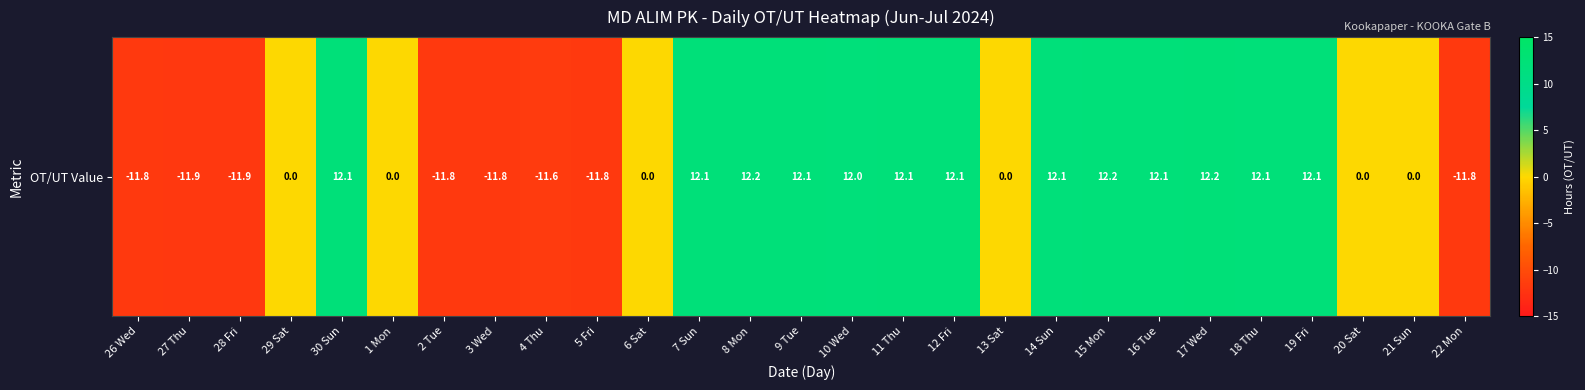

Read the value at 27 Thu.

-11.9